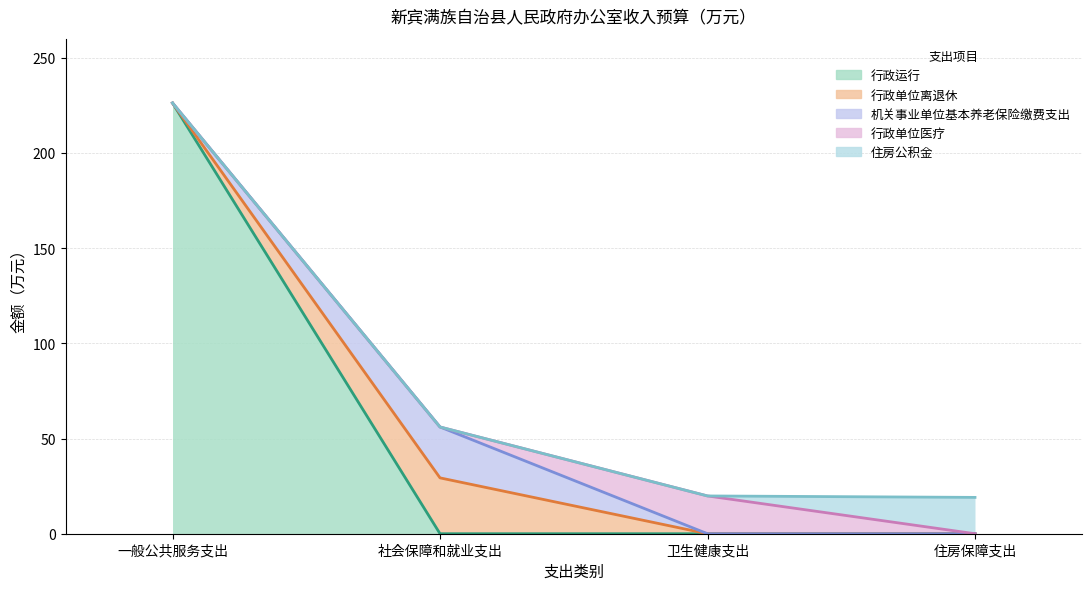

At which category is the sum across all series the highest?

一般公共服务支出